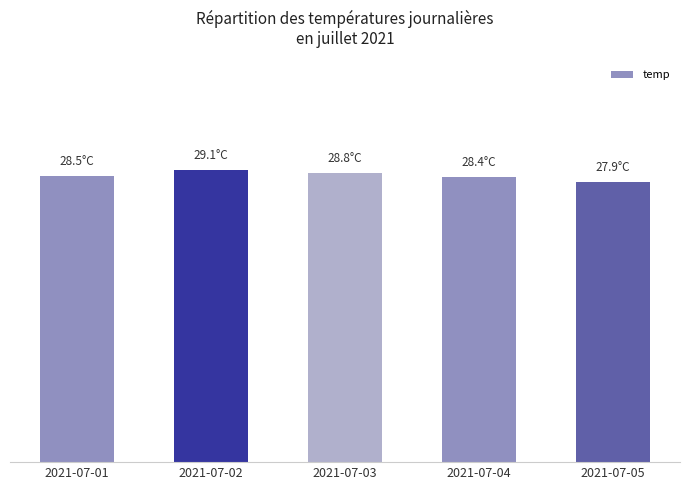

What is the value of the 4th bar from the left?

28.4